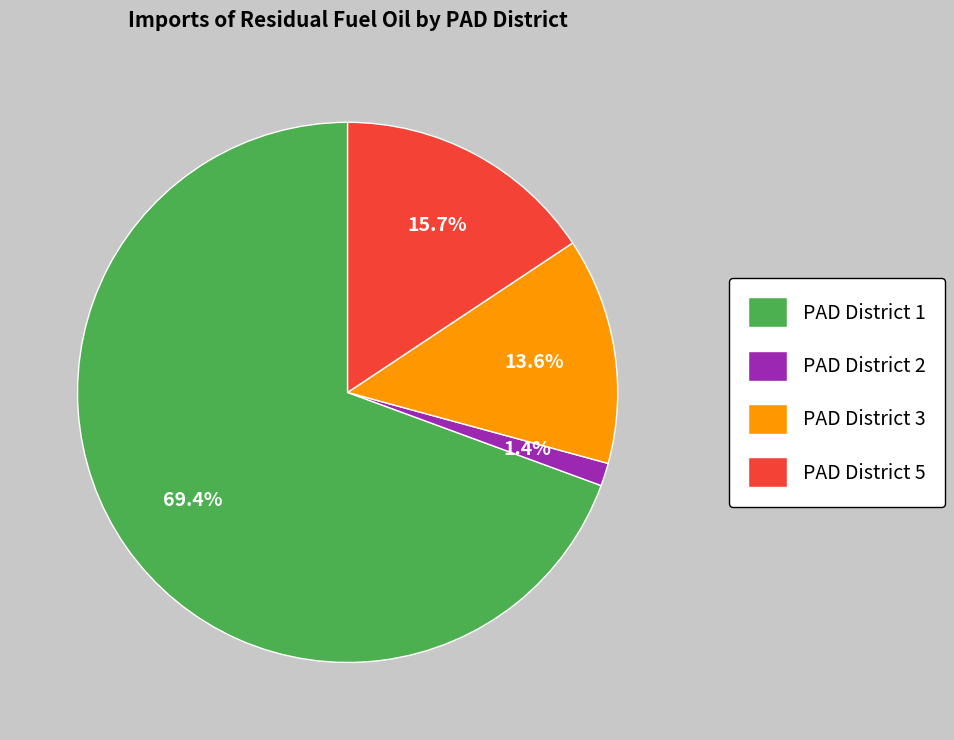

Do PAD District 2 and PAD District 3 together represent more than half of the pie?

No